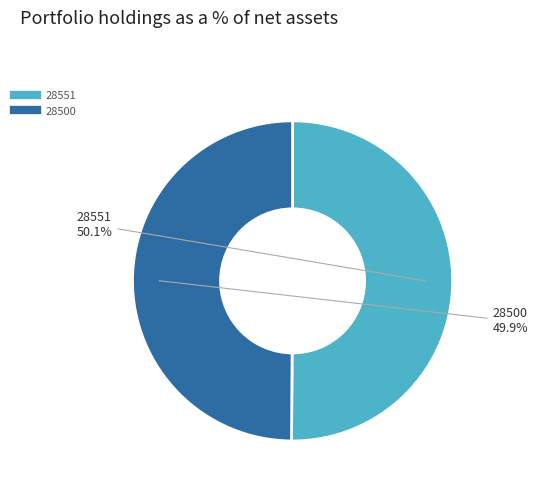

To the nearest percent, what is the combined percentage of 28551 and 28500?

100%